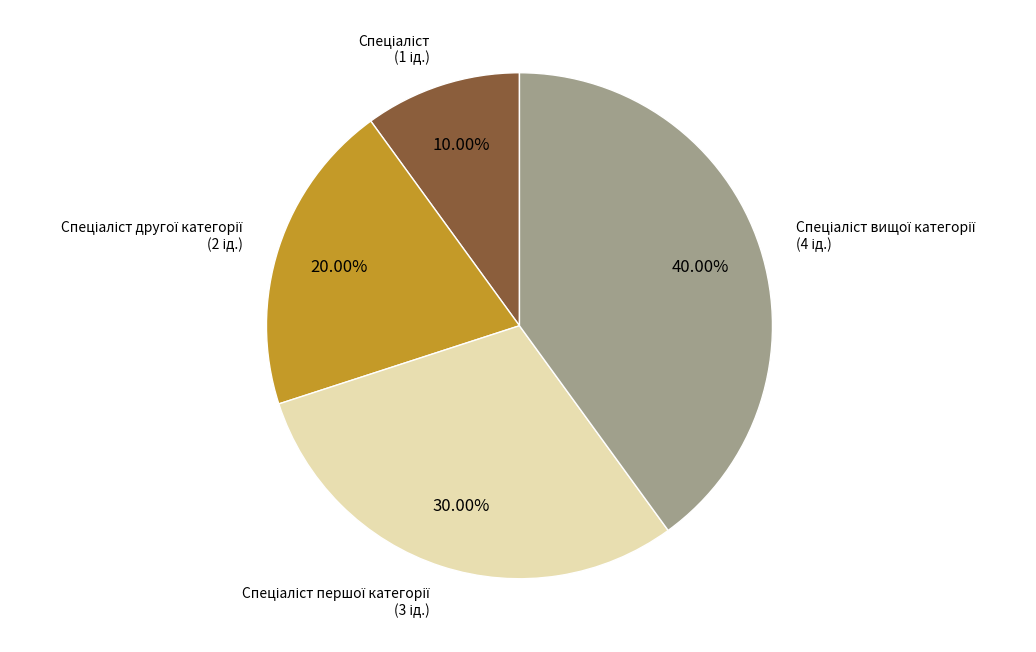

Does any single category account for the majority?

No